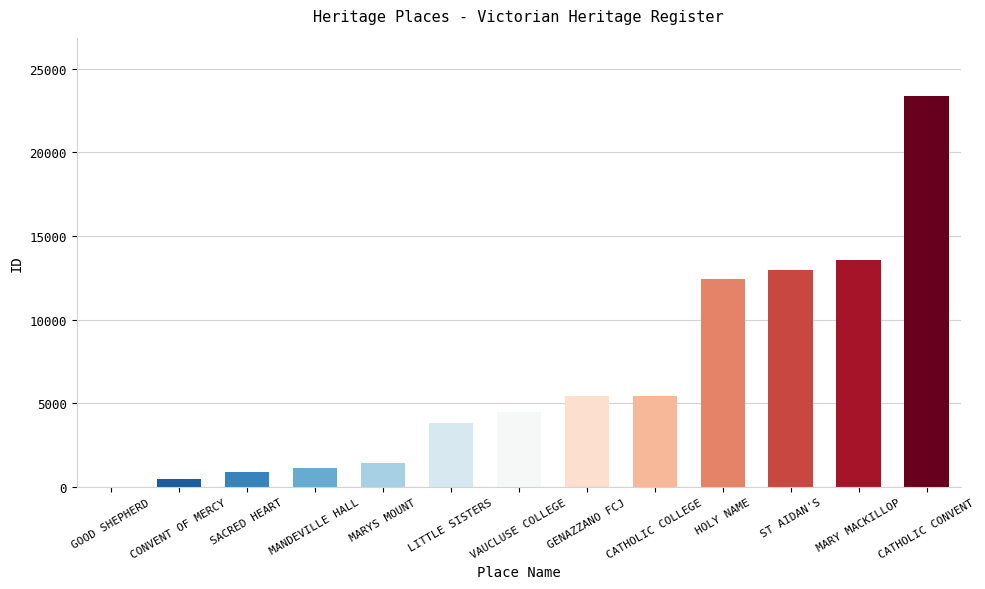

Where is the data nearest to the value 11677?

HOLY NAME